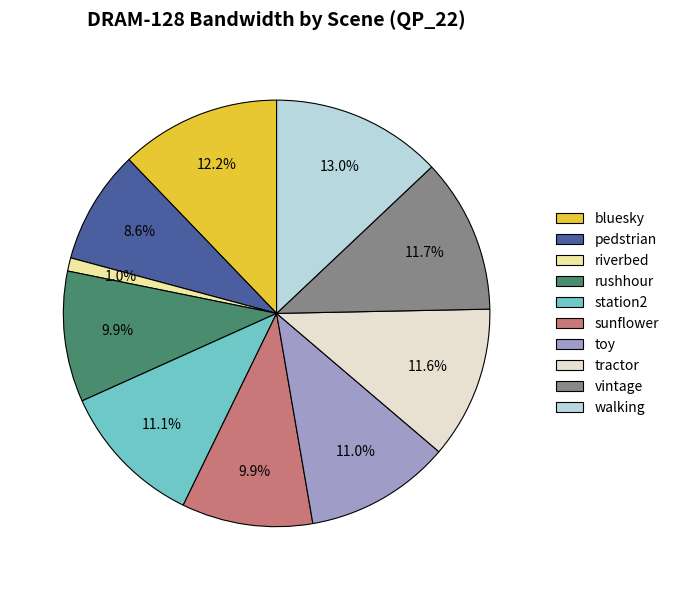

Which slice is the largest?

walking